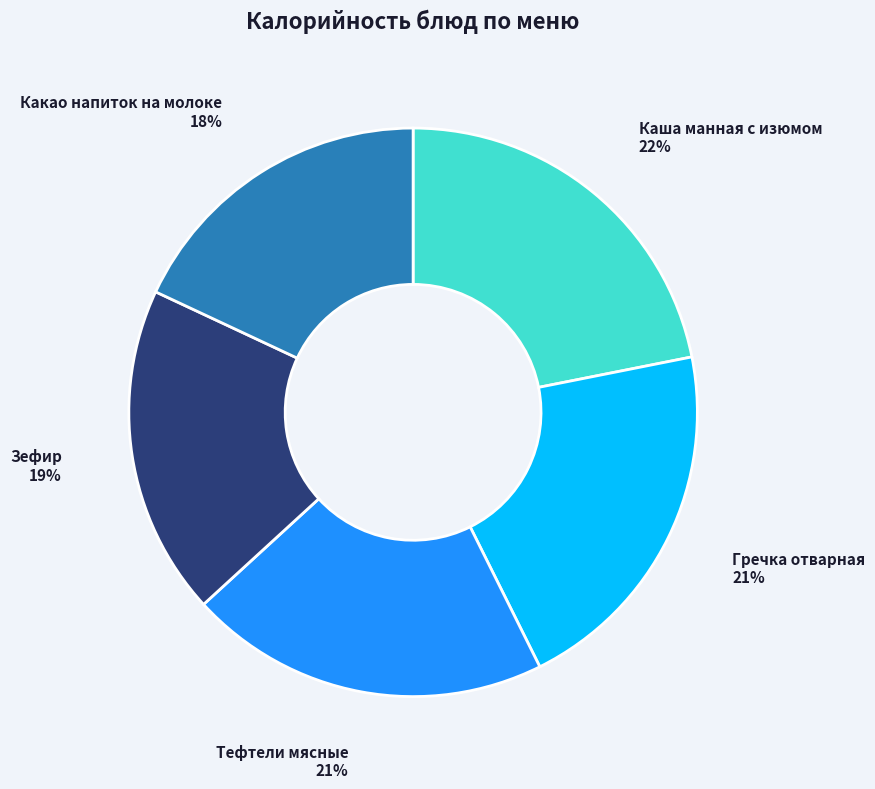

How many segments does this pie chart have?

5